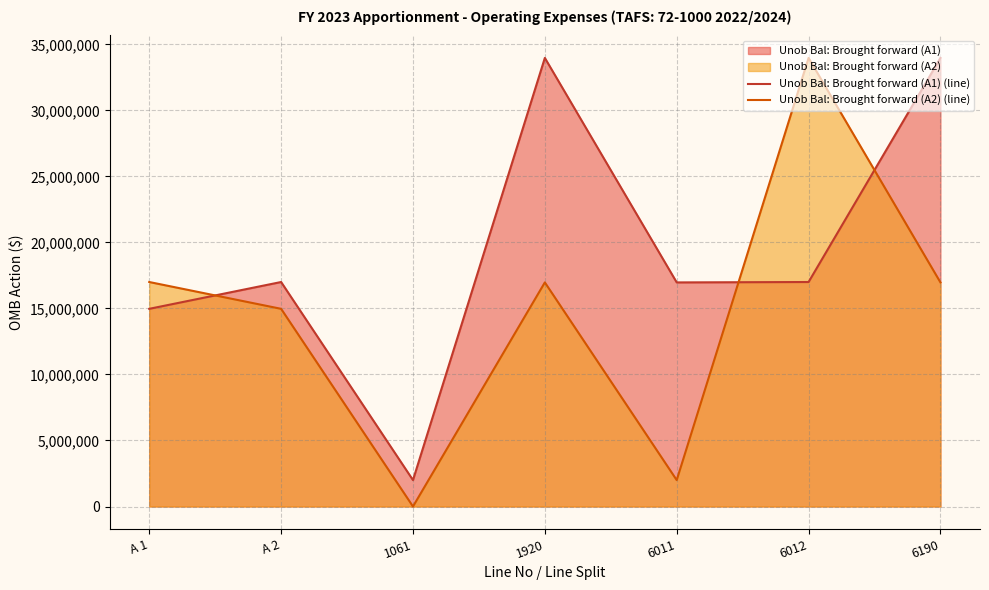

The value of Unob Bal: Brought forward (A1) (line) at 1920 is 33969571. True or false?

True